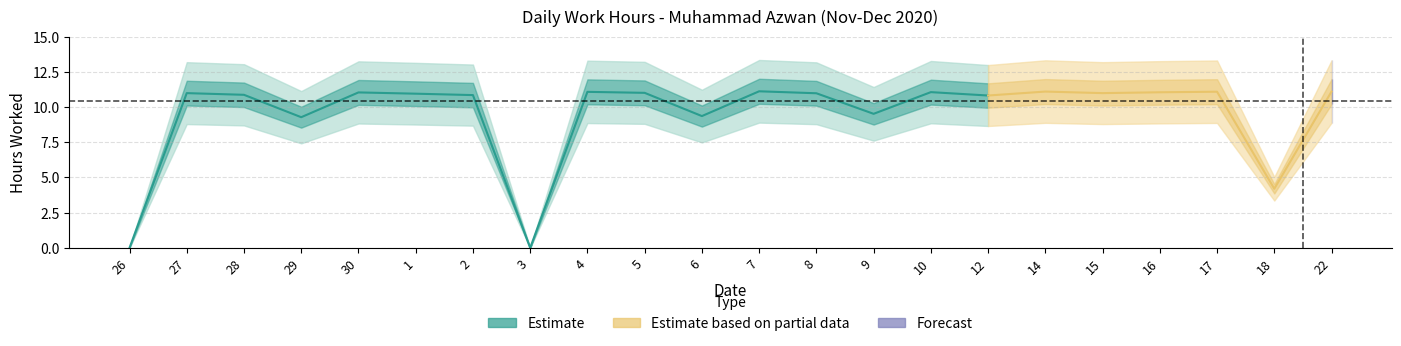

The chart shows a value of 10.9 at 1. True or false?

True